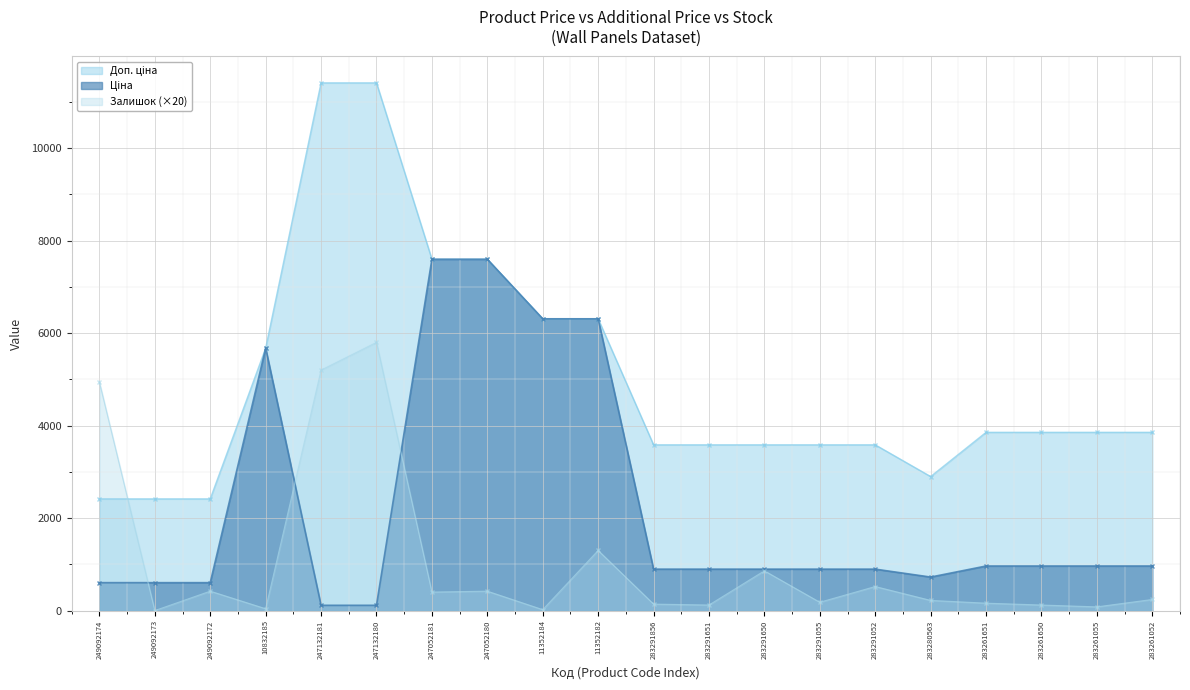

List the labels in order of Ціна value, smallest first.

247132181, 247132180, 249092174, 249092173, 249092172, 283280563, 283291856, 283291651, 283291650, 283291055, 283291052, 283261651, 283261650, 283261055, 283261052, 10832185, 11352184, 11352182, 247052181, 247052180